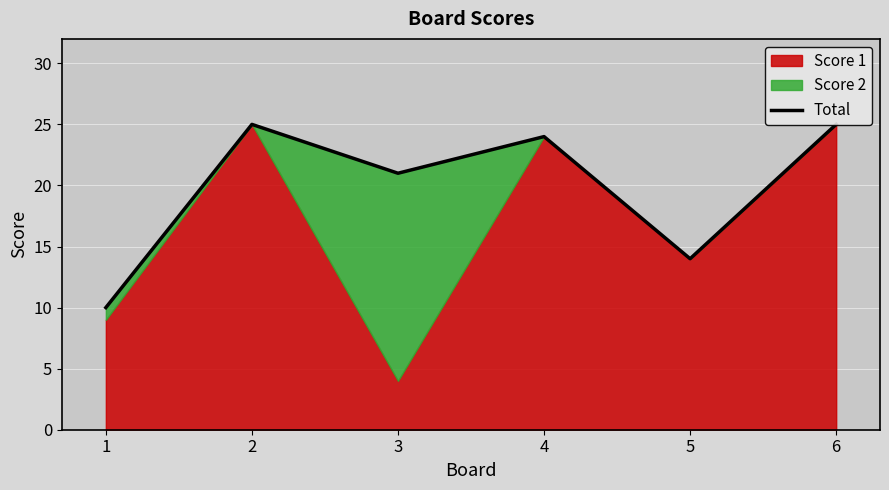

Rank the categories by value from highest to lowest.

2, 6, 4, 3, 5, 1